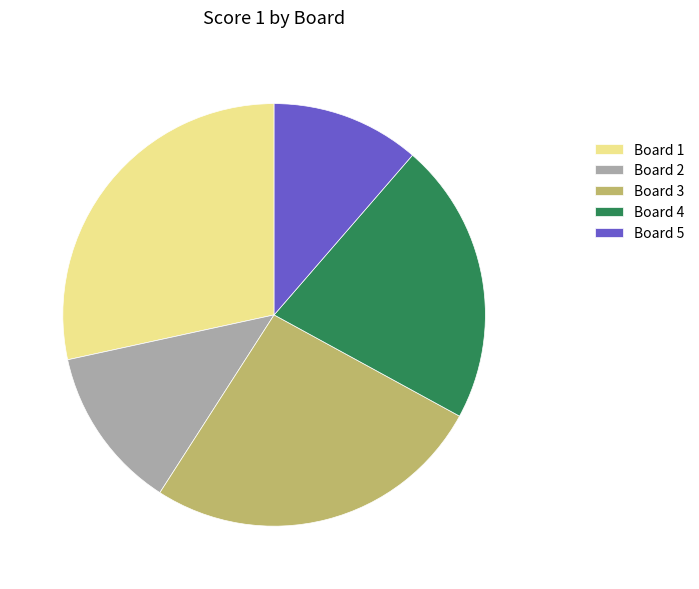

Is Board 5 the majority of the pie?

No